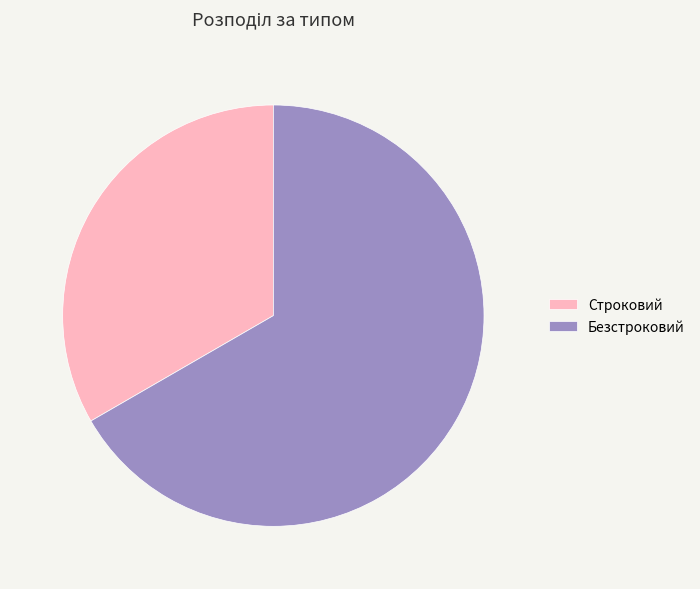

Rank the categories by value from highest to lowest.

Безстроковий, Строковий